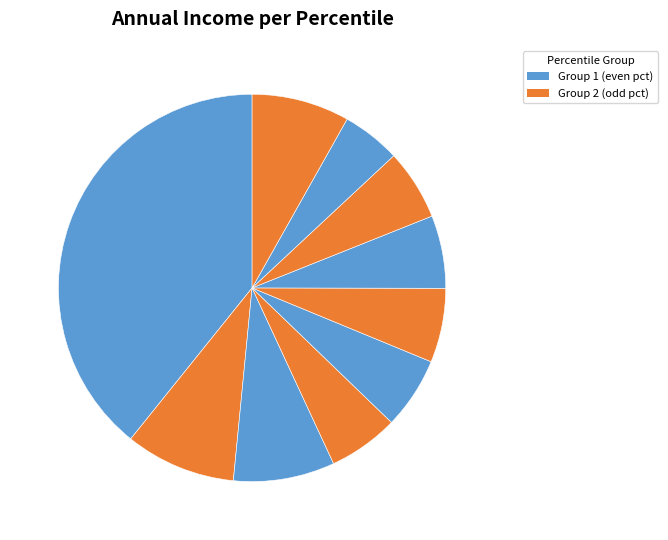

Is there a majority slice in this chart?

No